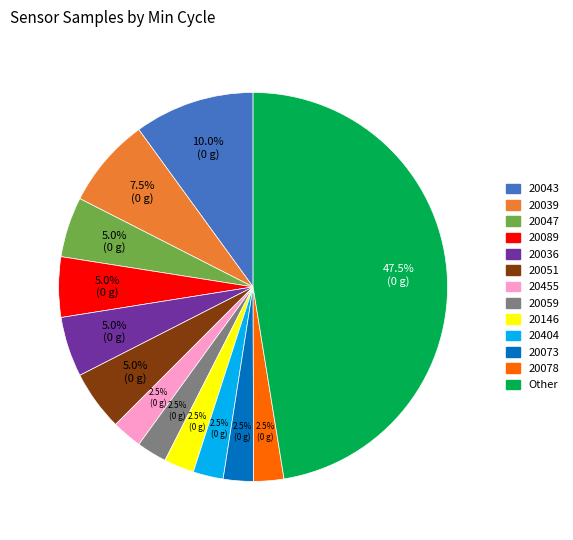

Is there any slice that represents more than half of the pie?

No